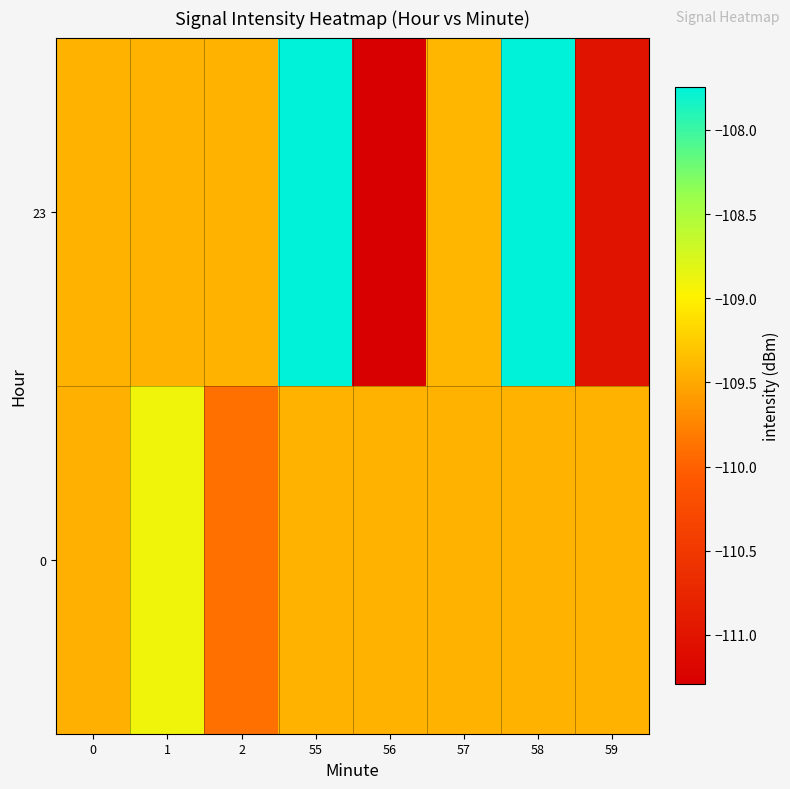

What is the minimum value shown in the chart?

-111.3